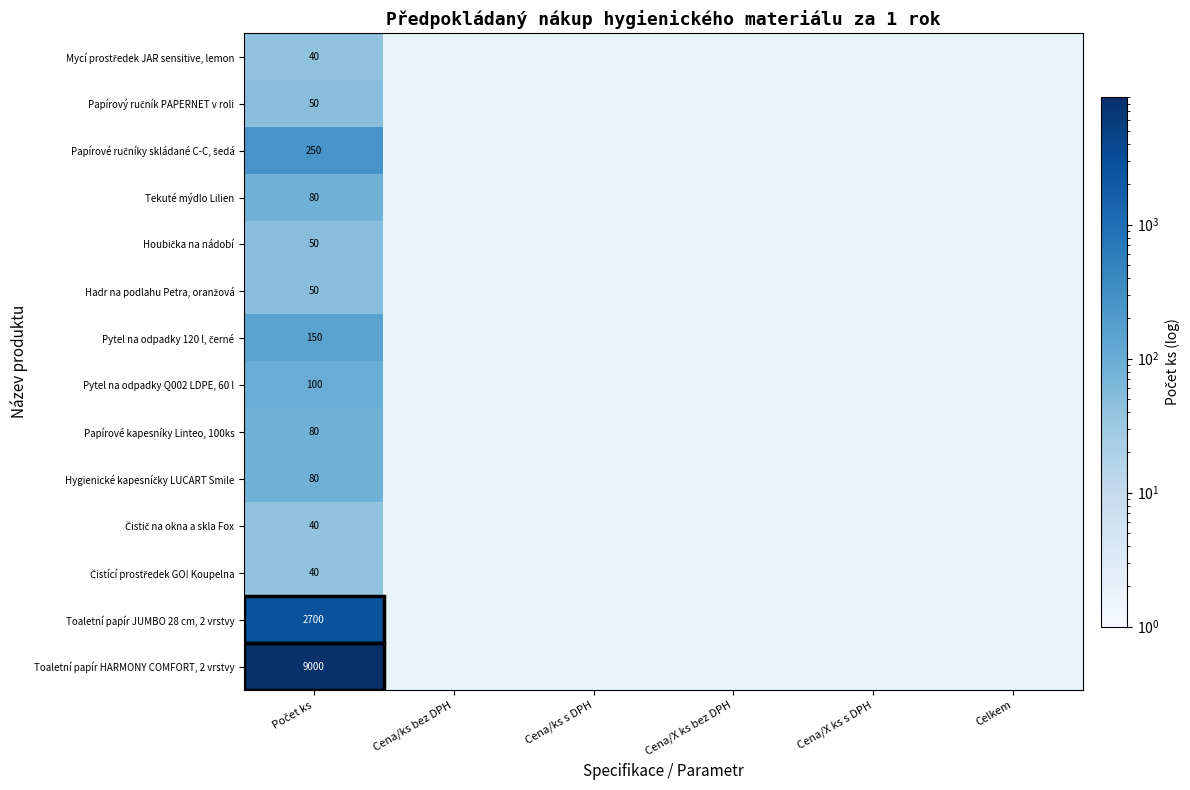

How many positive values does the Toaletní papír JUMBO 28 cm, 2 vrstvy series have?

1